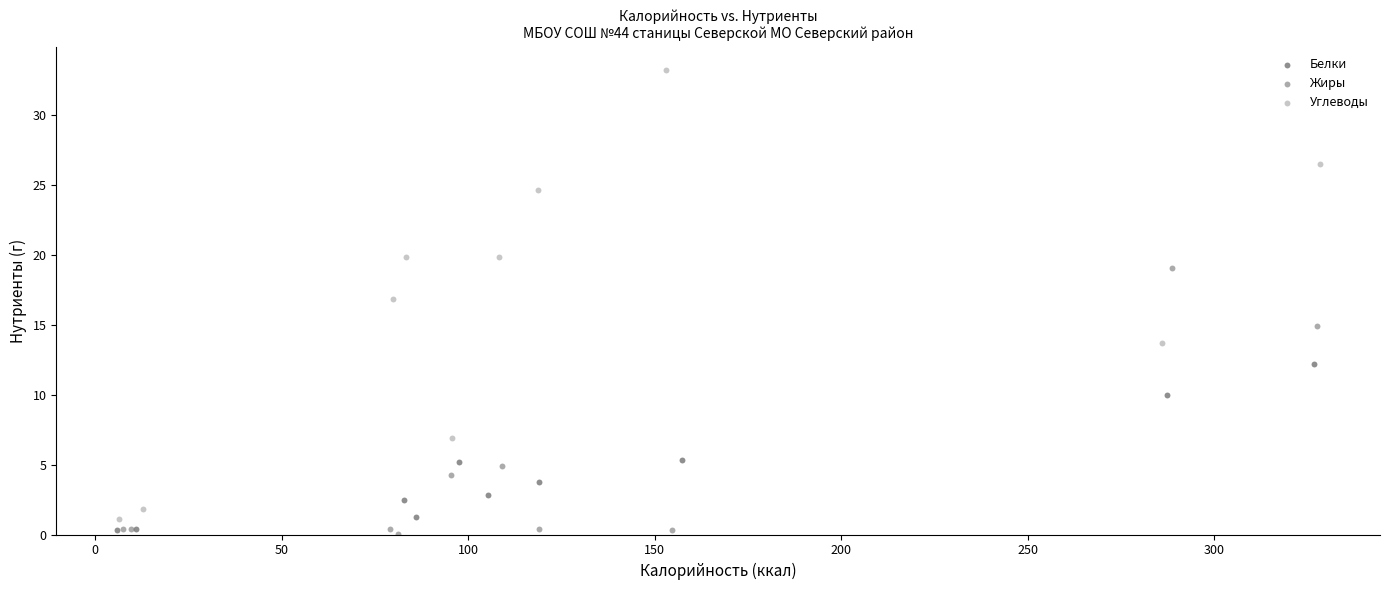

Which series contains the lowest Y value?

Жиры